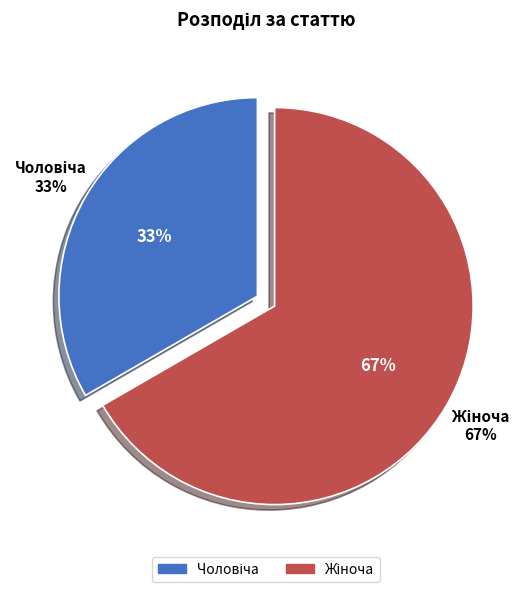

Is there a majority slice in this chart?

Yes